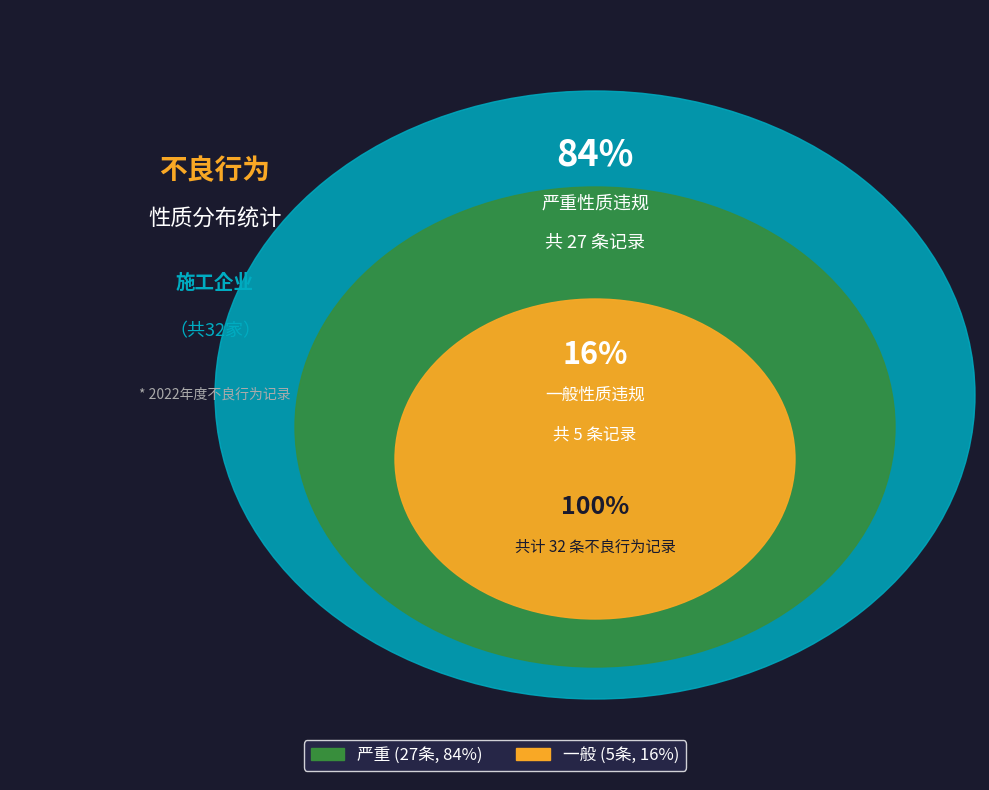

To the nearest percent, what is the difference between the 一般 and 严重 slice percentages?

69%